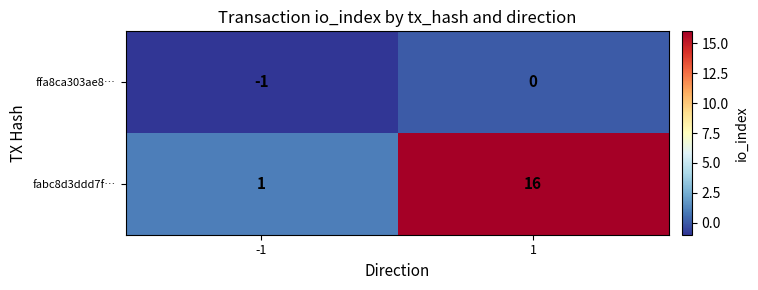

What is the greatest value displayed?

16